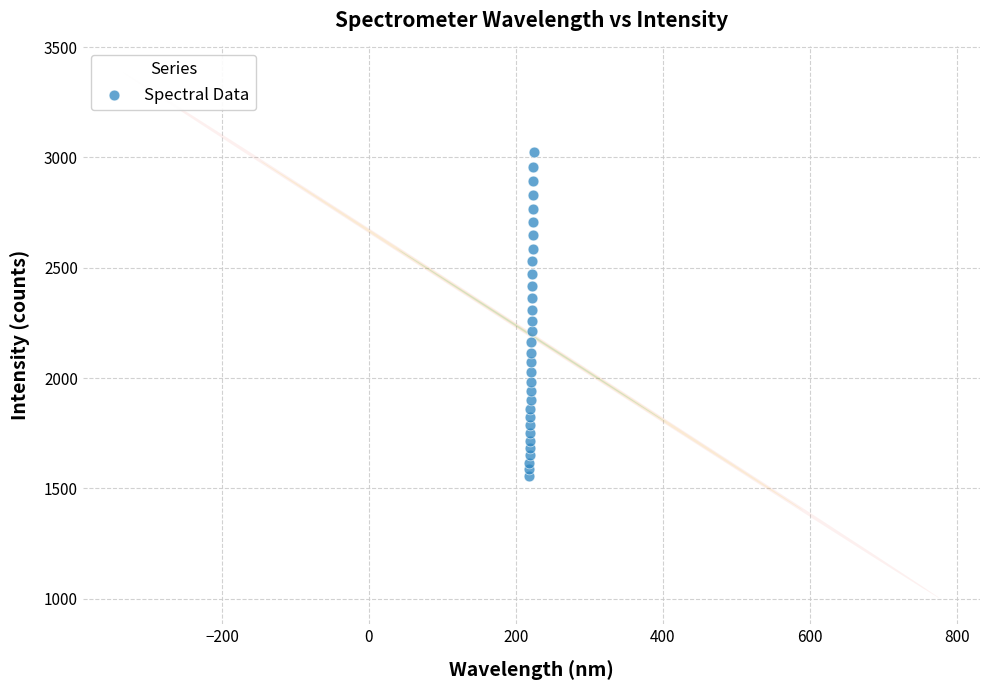

What is the range of Y values (max minus min)?

1464.6